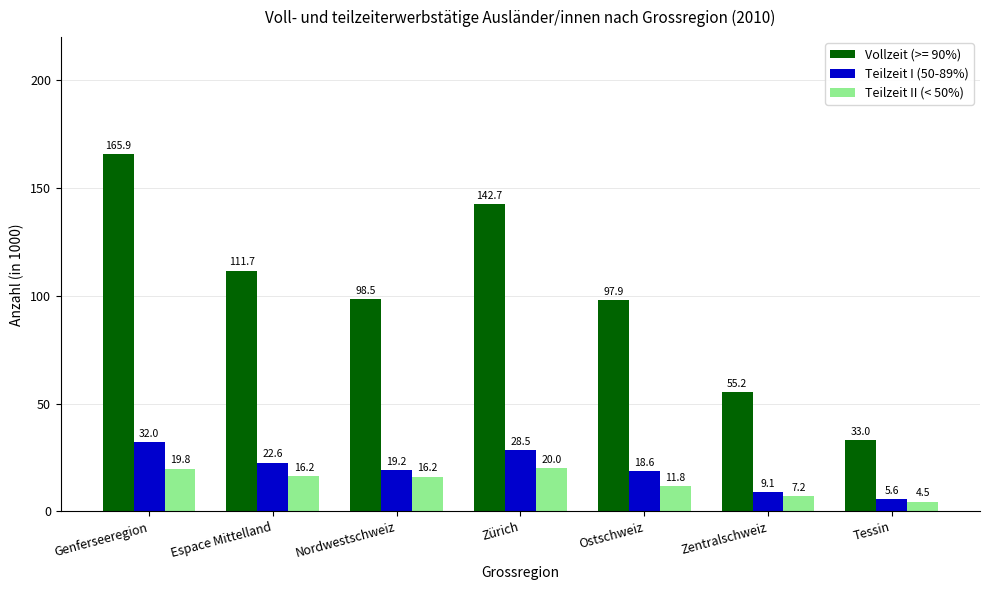

At which label does Teilzeit I (50-89%) first exceed 19?

Genferseeregion